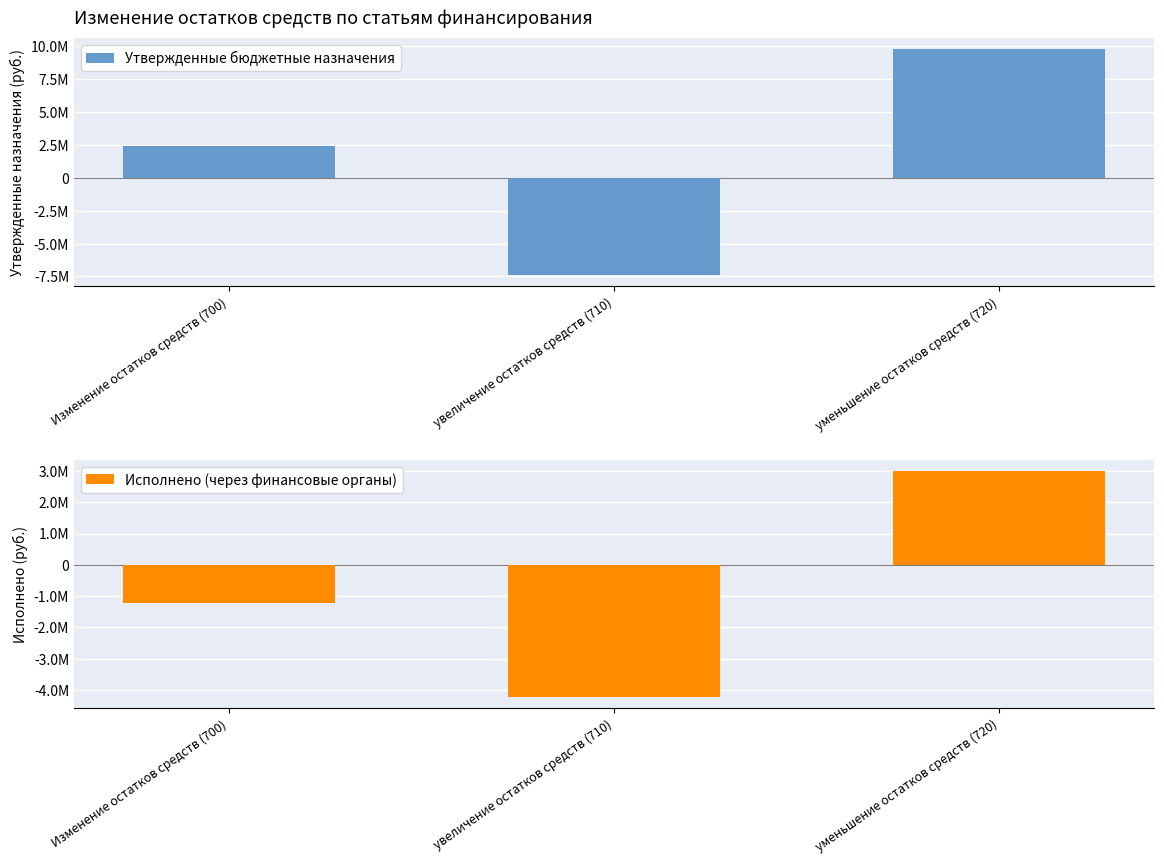

True or false: Исполнено (через финансовые органы) has a value of -5821690.8 at увеличение остатков средств (710).

False